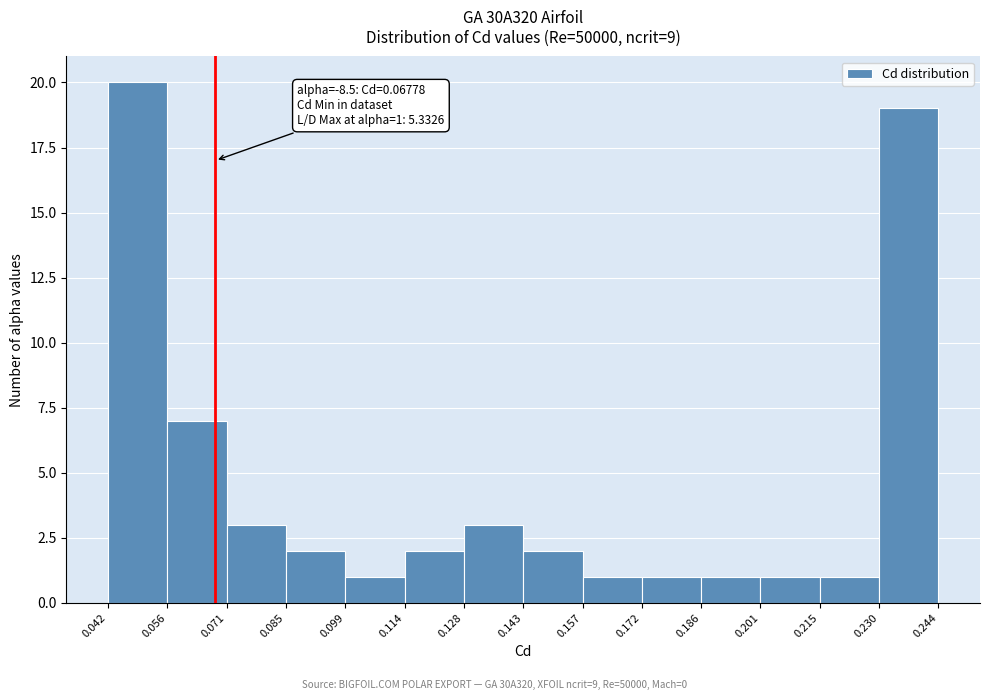

Over which range of the x-axis is the bar tallest?

0.042 to 0.056